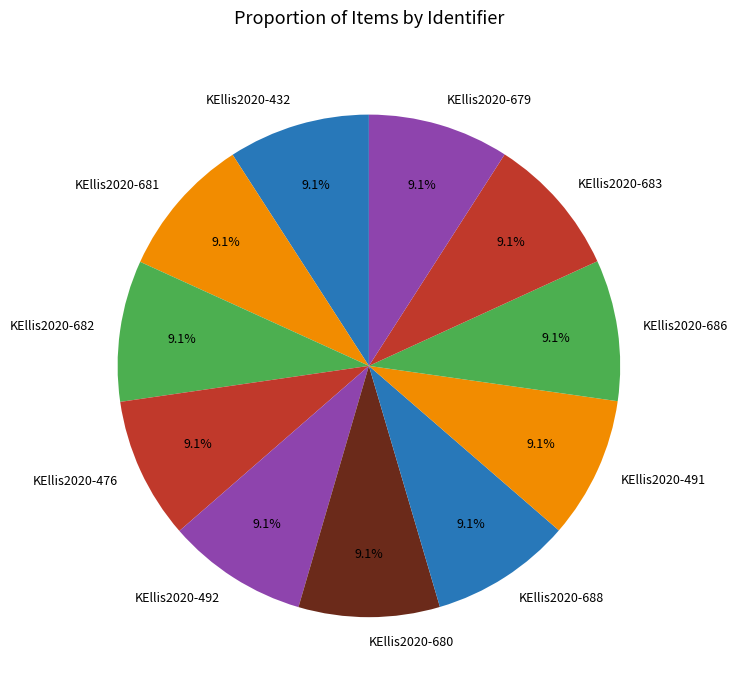

To the nearest percent, what portion does KEllis2020-682 represent?

9%